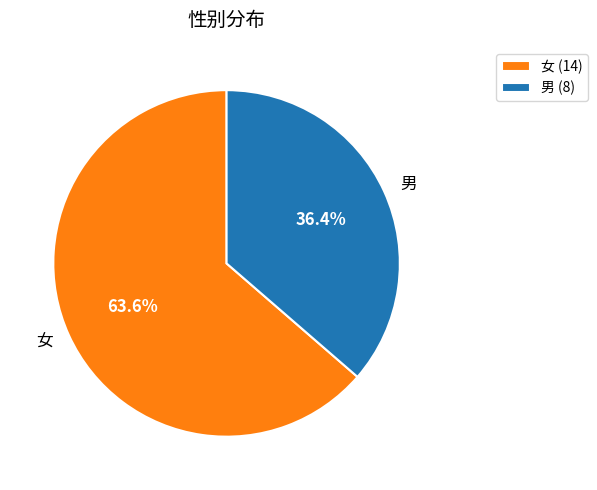

Rank the categories by value from lowest to highest.

男, 女